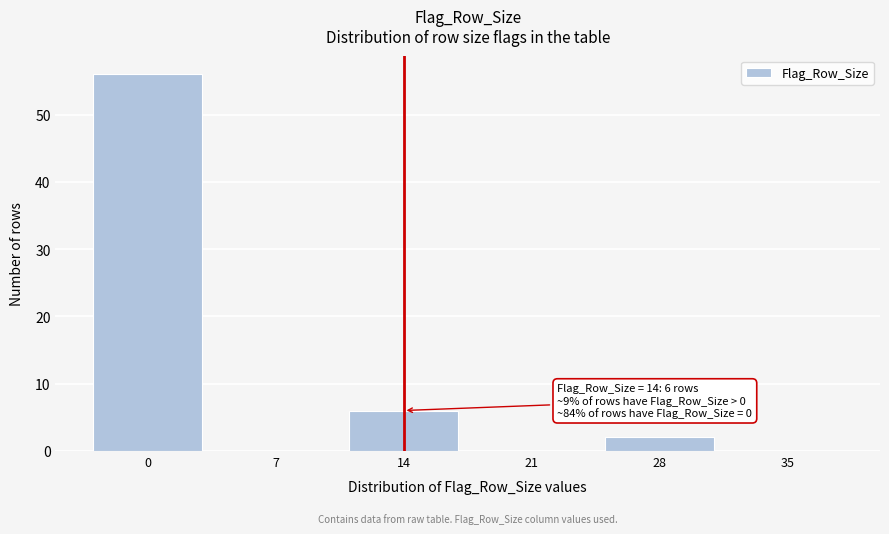

Reading left to right, extract all data points from this chart.

0=56	7=0	14=6	21=0	28=2	35=0